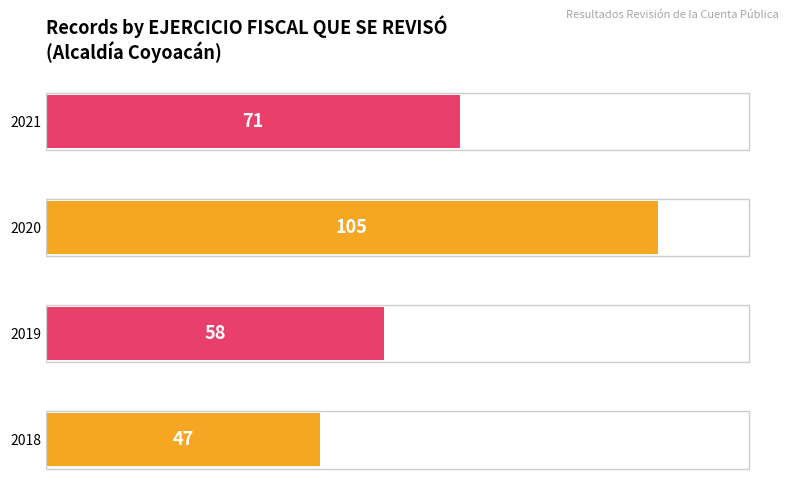

What is the change in value from 2018 to 2021?

+24